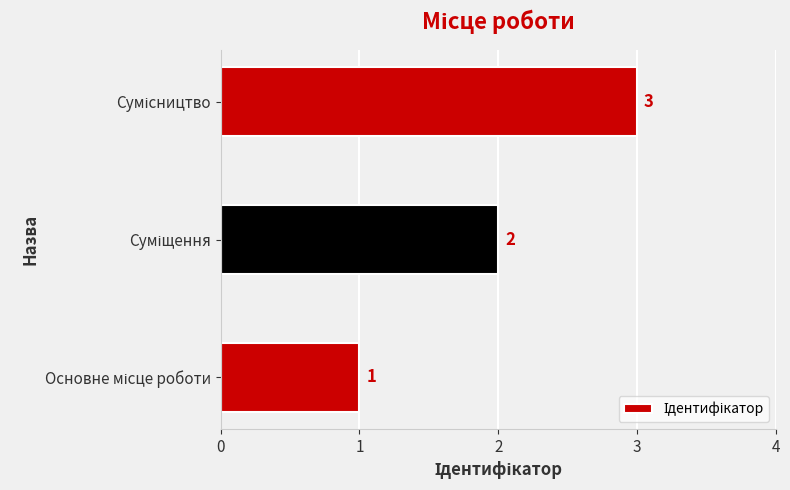

What is the sum of all values?

6